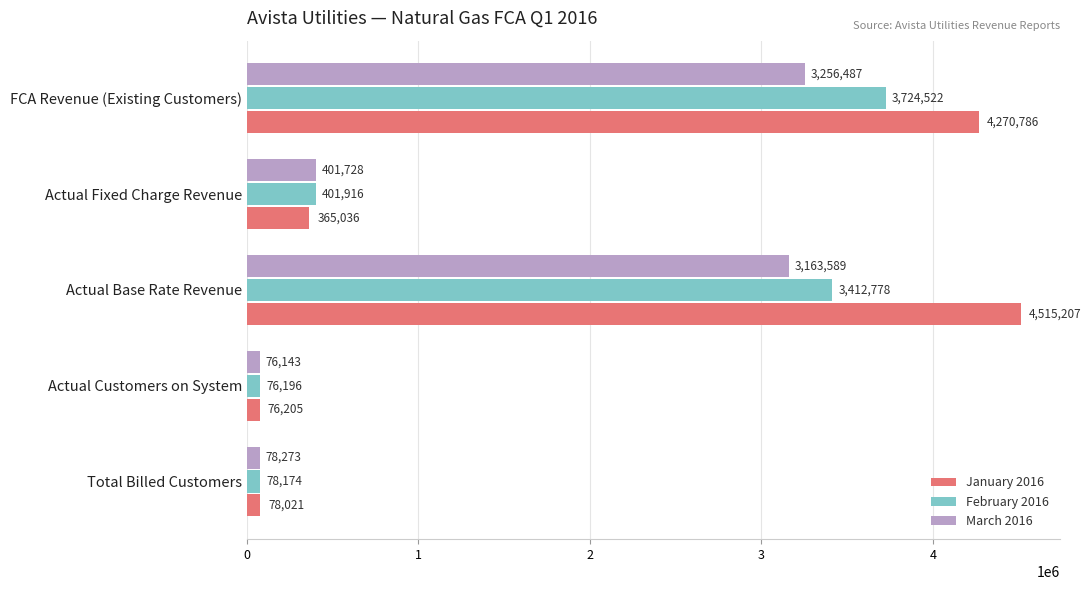

Which series has the widest spread of values?

January 2016